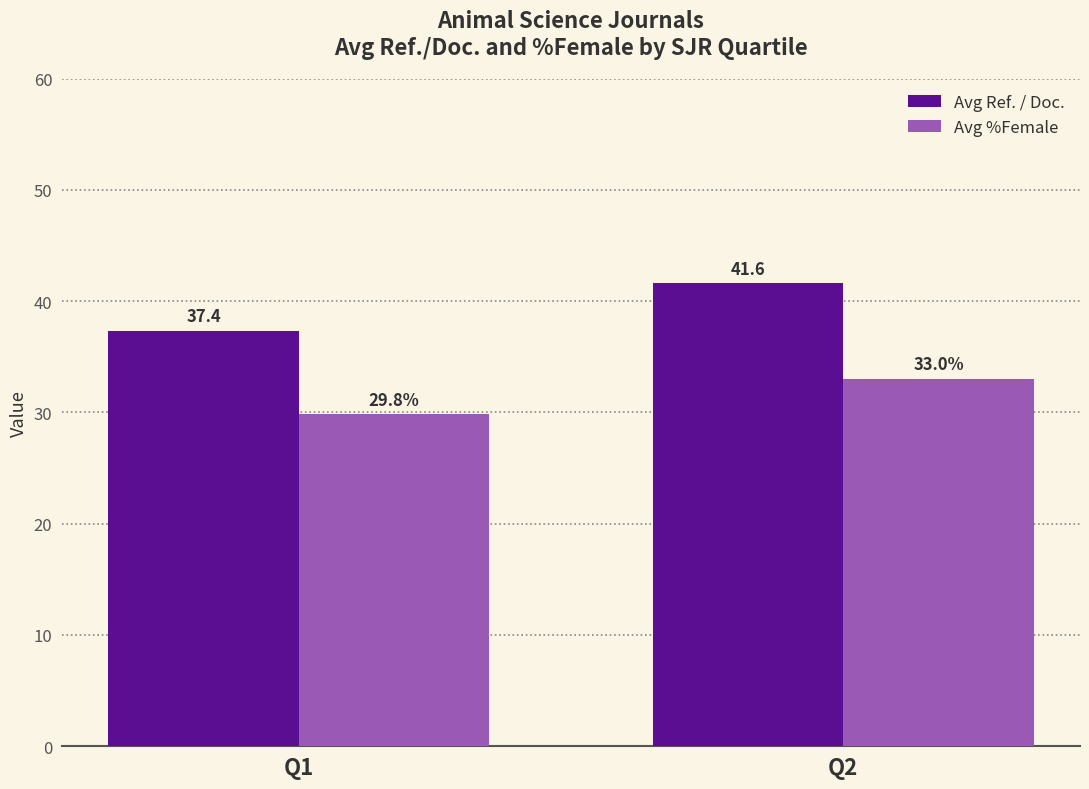

What is the value of the Avg %Female bar at the 2nd from the left?

33.0